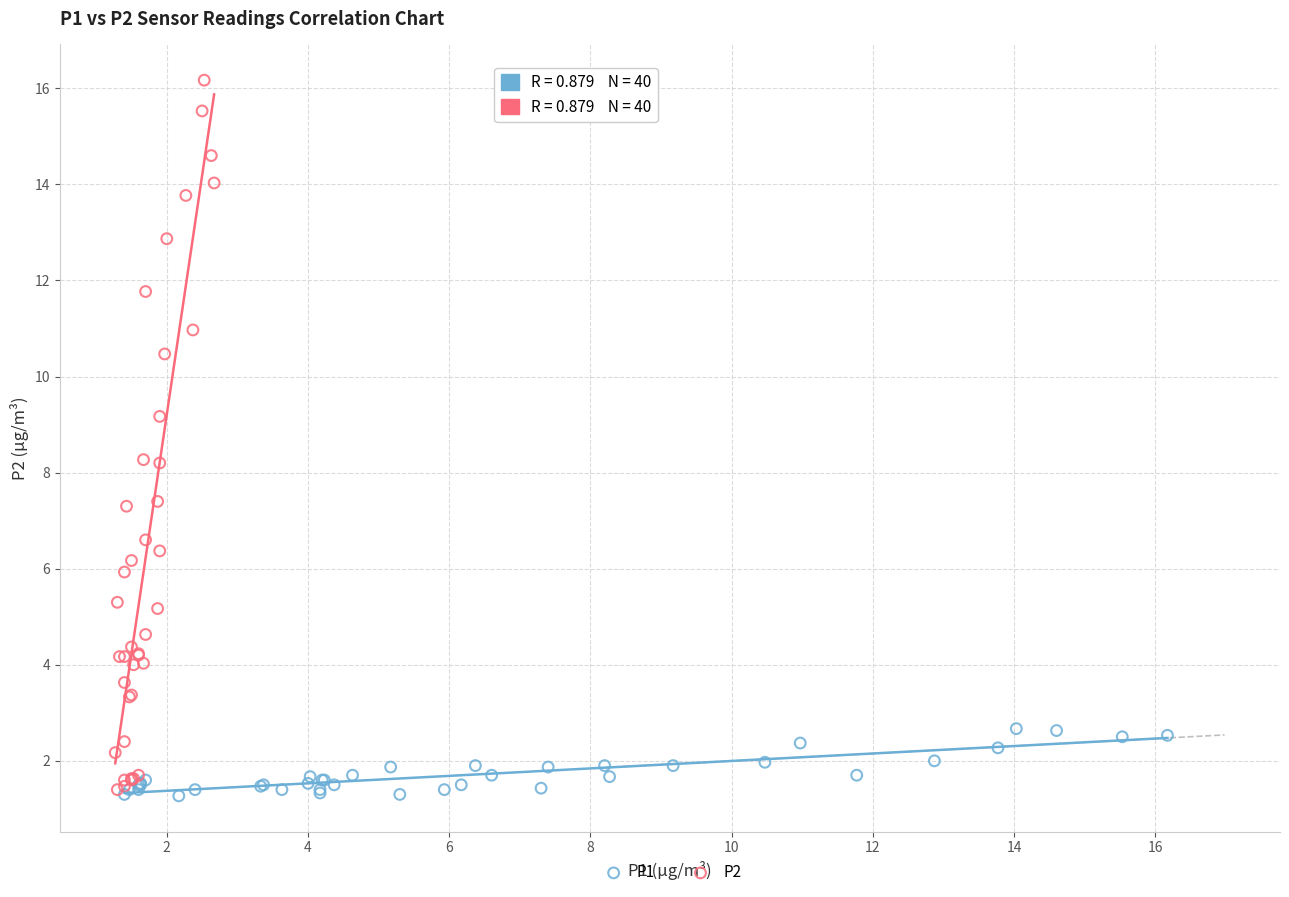

Which series has the largest Y range (max minus min)?

P2